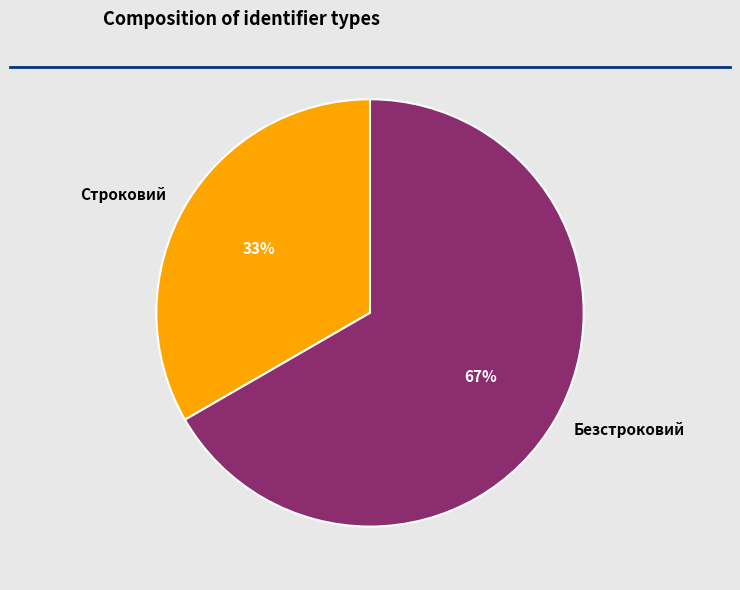

Which slice is the largest?

Безстроковий